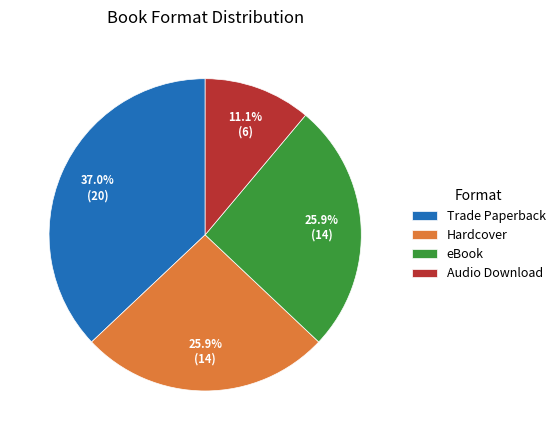

Does any single category account for the majority?

No